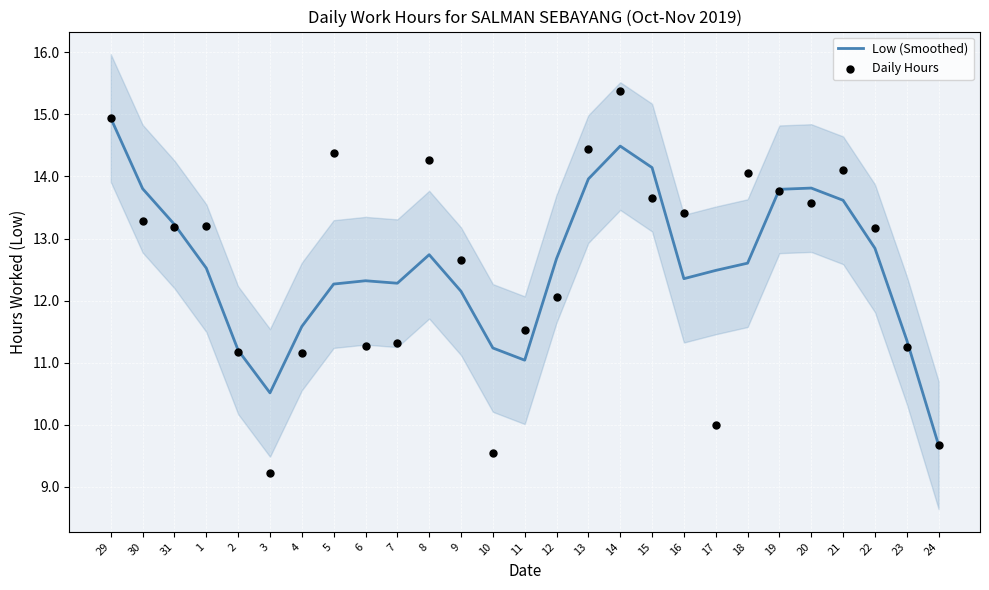

Which series has the widest spread of Y values?

Daily Hours